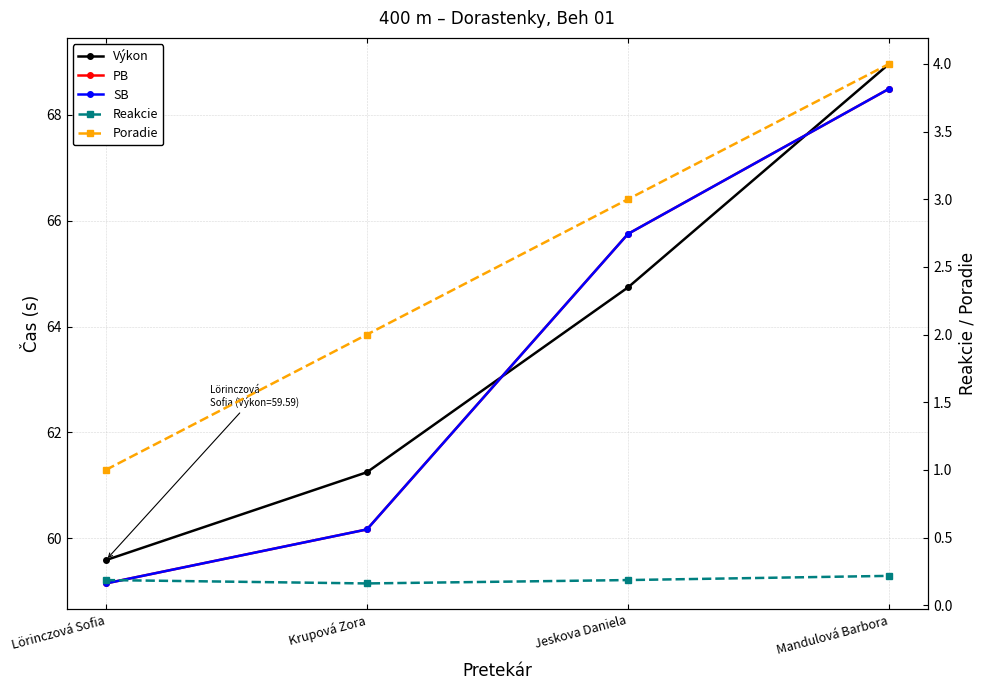

Which label corresponds to the smallest value in the chart?

Krupová Zora